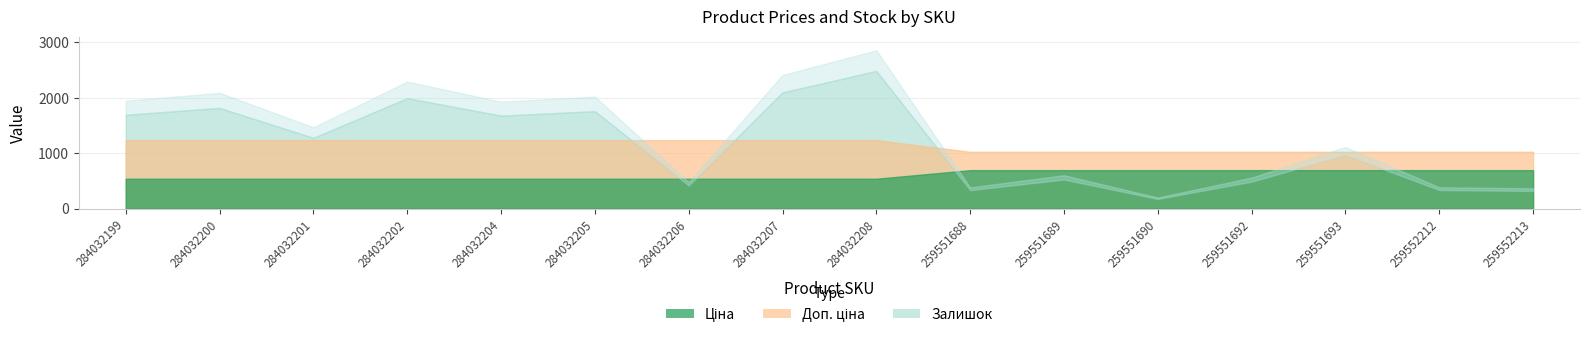

What is the difference between the second highest and minimum values in the Залишок series?

1922.0